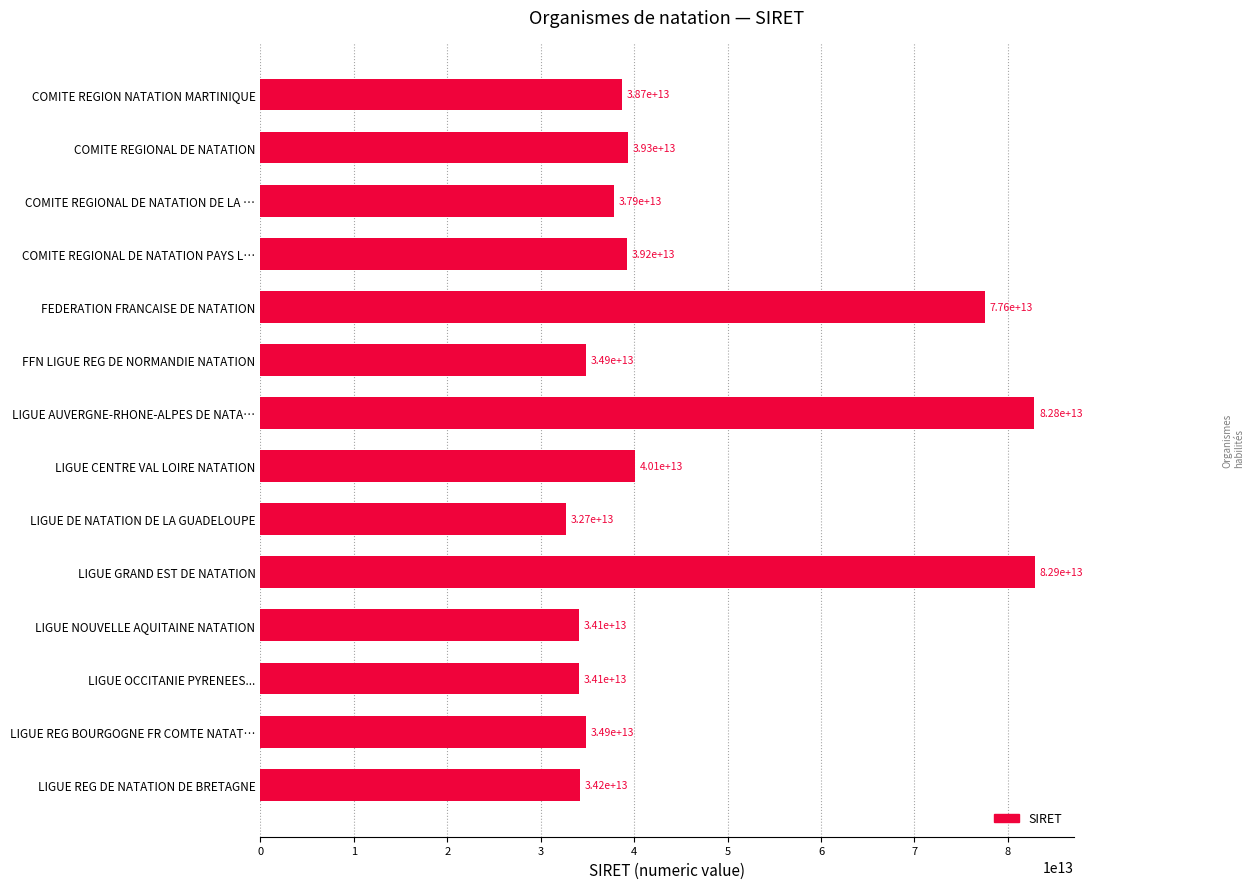

Rank the categories by value from highest to lowest.

LIGUE GRAND EST DE NATATION, LIGUE AUVERGNE-RHONE-ALPES DE NATA…, FEDERATION FRANCAISE DE NATATION, LIGUE CENTRE VAL LOIRE NATATION, COMITE REGIONAL DE NATATION, COMITE REGIONAL DE NATATION PAYS L…, COMITE REGION NATATION MARTINIQUE, COMITE REGIONAL DE NATATION DE LA …, LIGUE REG BOURGOGNE FR COMTE NATAT…, FFN LIGUE REG DE NORMANDIE NATATION, LIGUE REG DE NATATION DE BRETAGNE, LIGUE NOUVELLE AQUITAINE NATATION, LIGUE OCCITANIE PYRENEES..., LIGUE DE NATATION DE LA GUADELOUPE